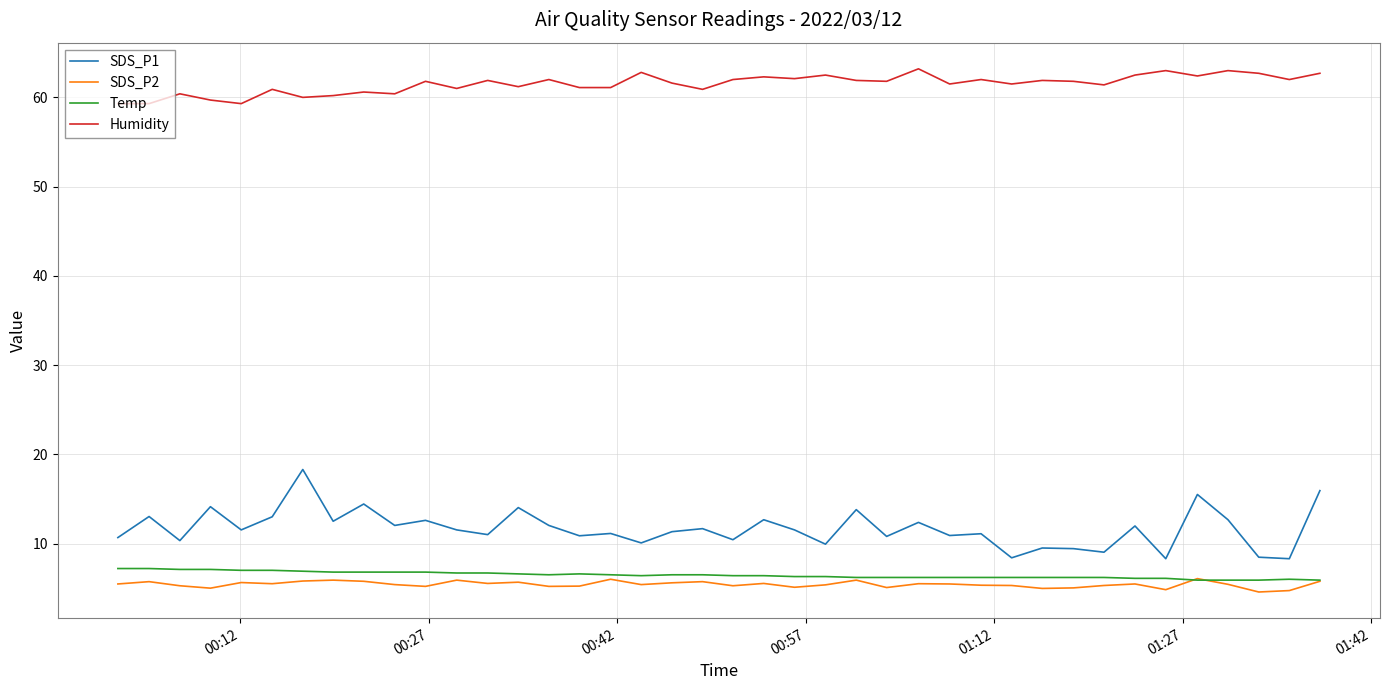

Which series has the widest spread of values?

SDS_P1